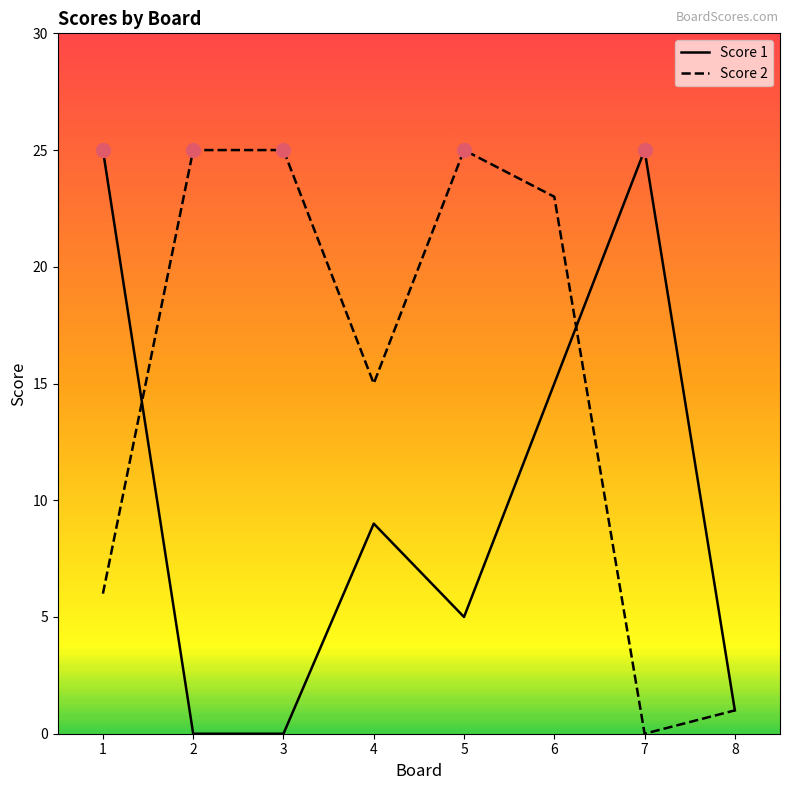

What is the sum of all Score 1 values?

80